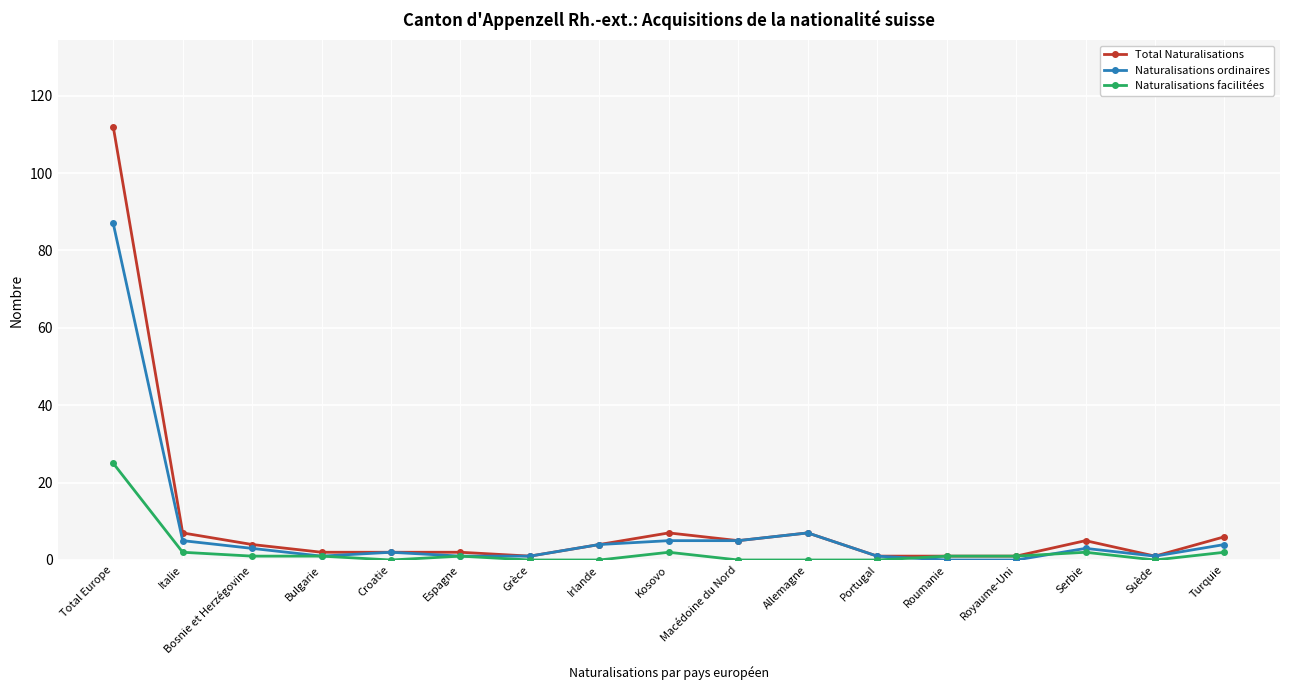

What is the maximum value shown in the chart?

112